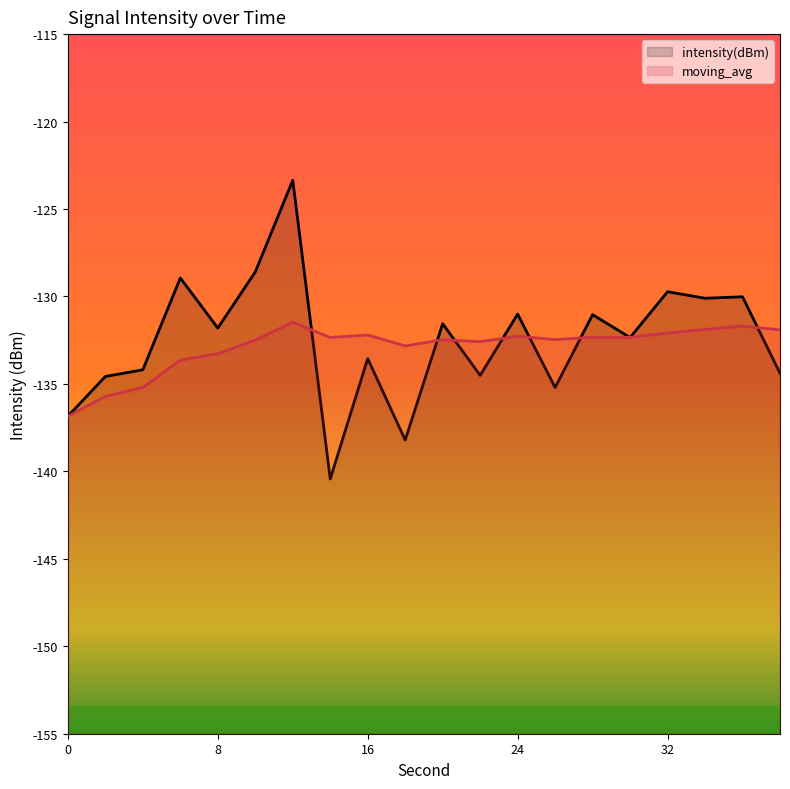

What is the value of the intensity(dBm) point at the 19th from the left?

-130.0